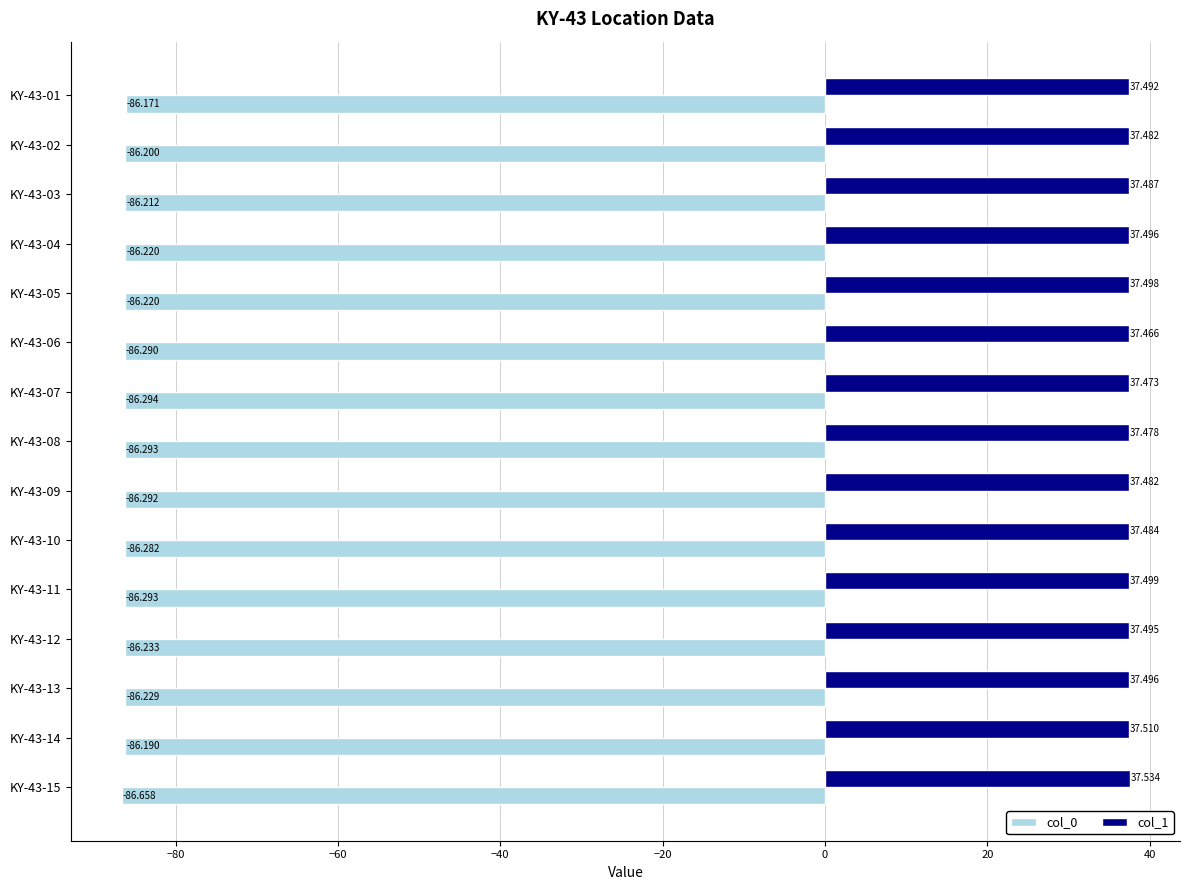

Count the col_1 values in the range 37 to 38.

15